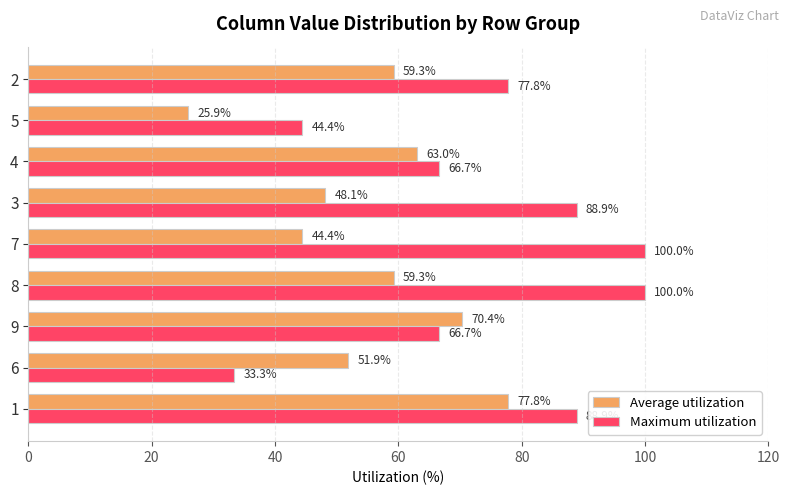

Rank the series at 8 from lowest to highest value.

Average utilization, Maximum utilization